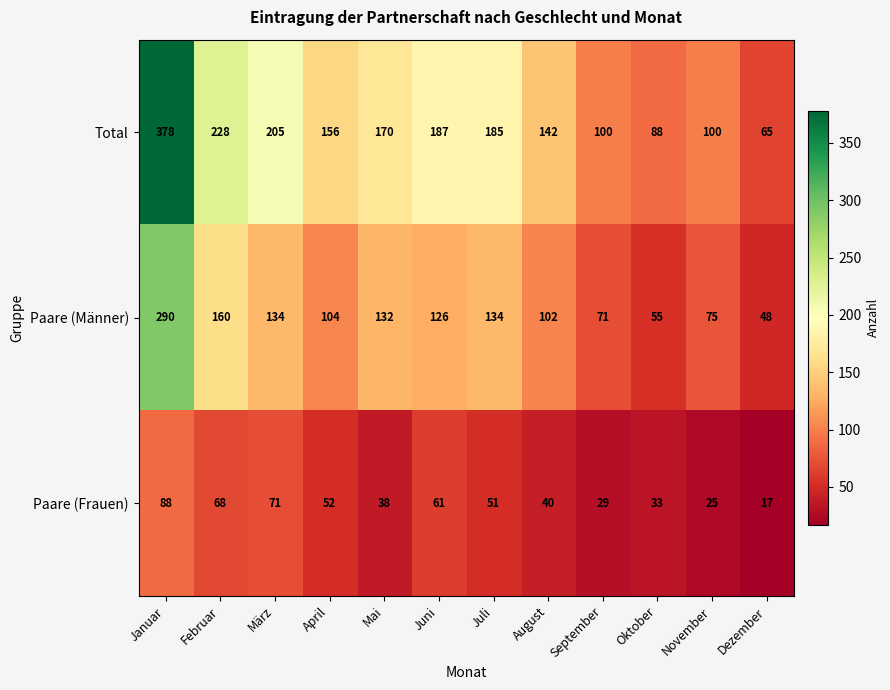

How many data points in Paare (Frauen) are less than 51?

6